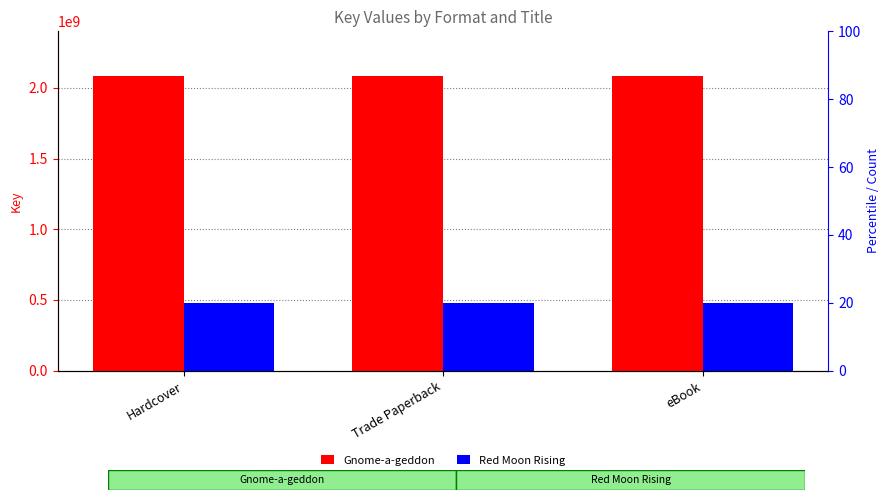

Reading left to right, extract all data points from this chart.

Gnome-a-geddon: Hardcover=2085910616	Trade Paperback=2085910616	eBook=2085910616
Red Moon Rising: Hardcover=478956832	Trade Paperback=478956832	eBook=478956832